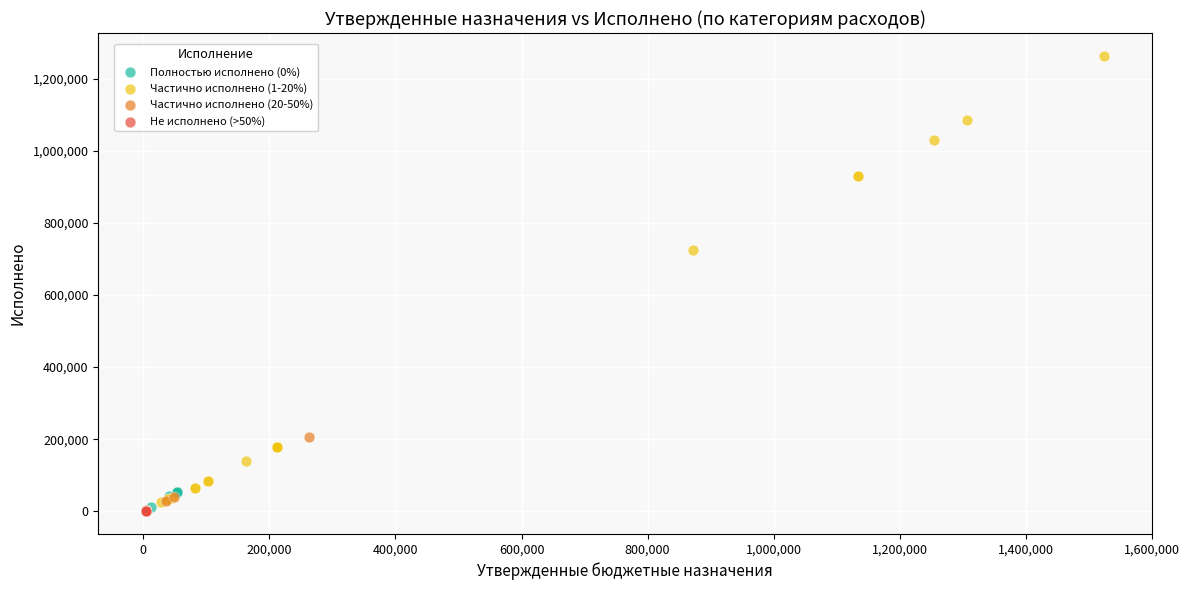

Which series reaches the maximum Y coordinate?

Частично исполнено (1-20%)